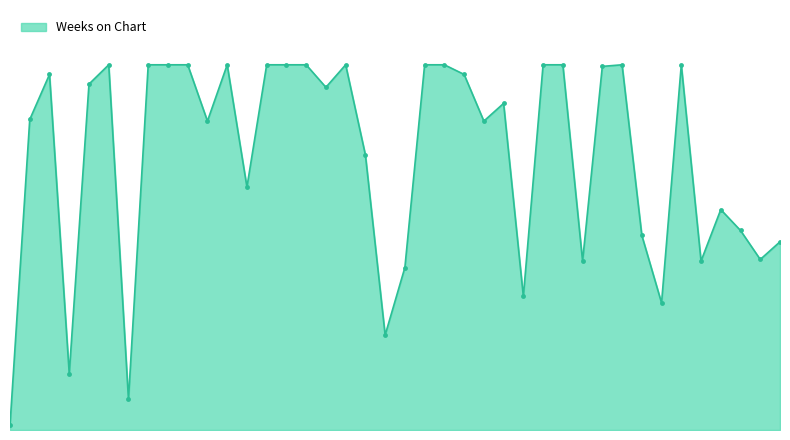

Rank the categories by value from lowest to highest.

1, 7, 4, 20, 34, 27, 21, 30, 36, 39, 40, 33, 38, 37, 13, 19, 11, 25, 2, 26, 17, 5, 3, 24, 31, 6, 8, 9, 10, 12, 14, 15, 16, 18, 22, 23, 28, 29, 32, 35